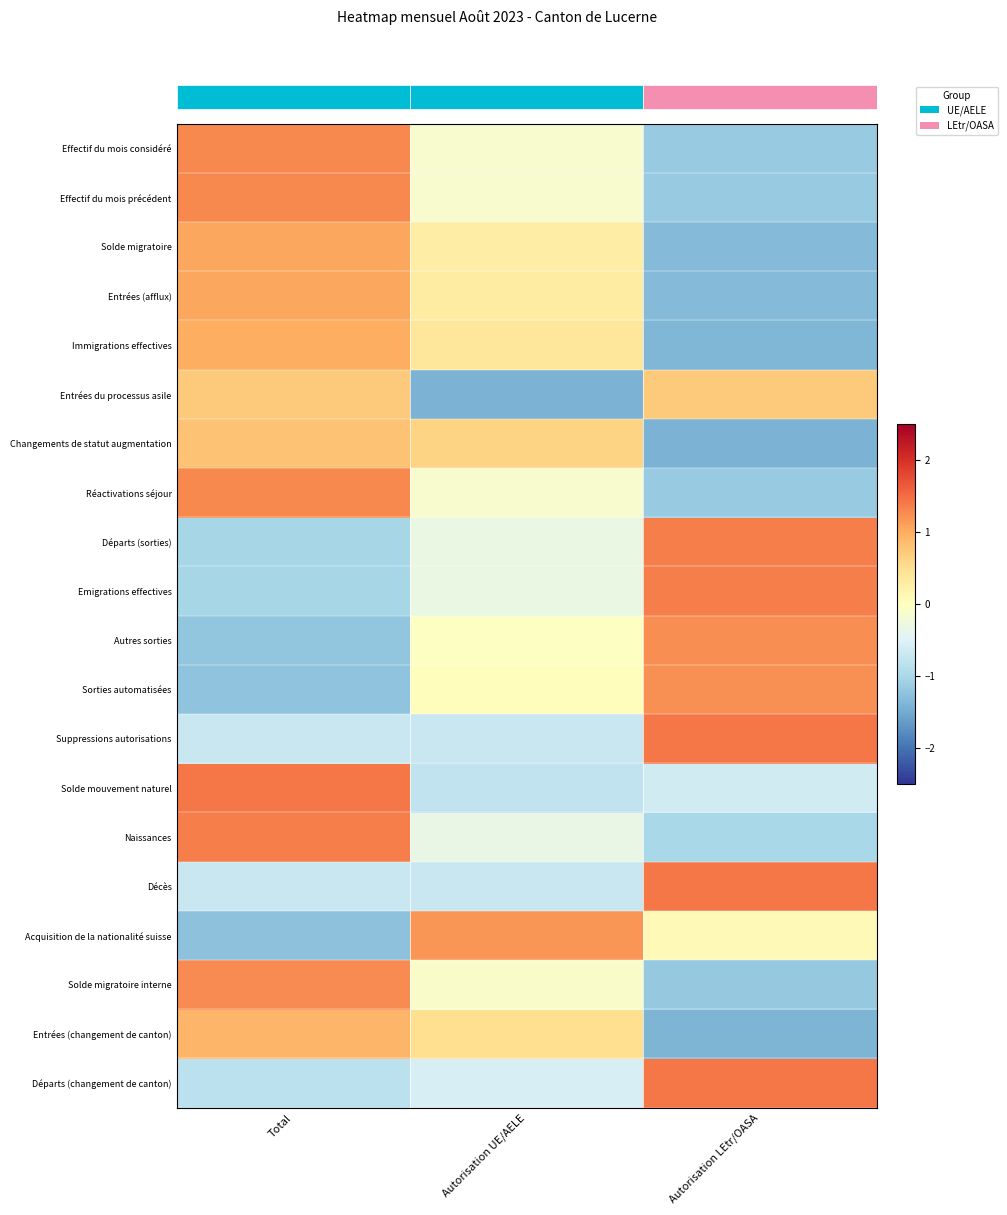

At how many categories does at least one series exceed 0?

3